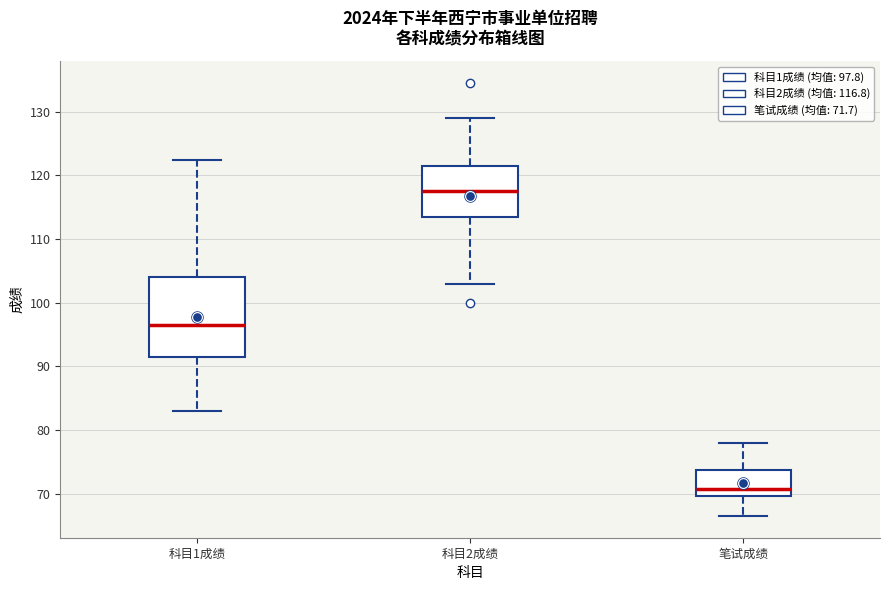

Which box has the lowest median line?

笔试成绩